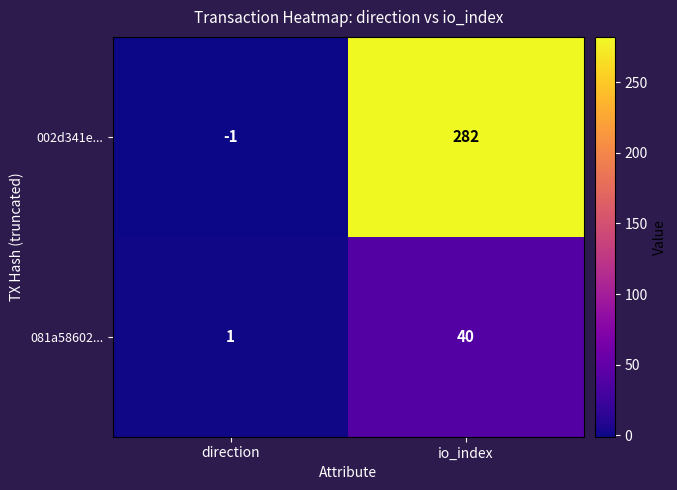

Is it true that 081a58602... equals 1 at direction?

True